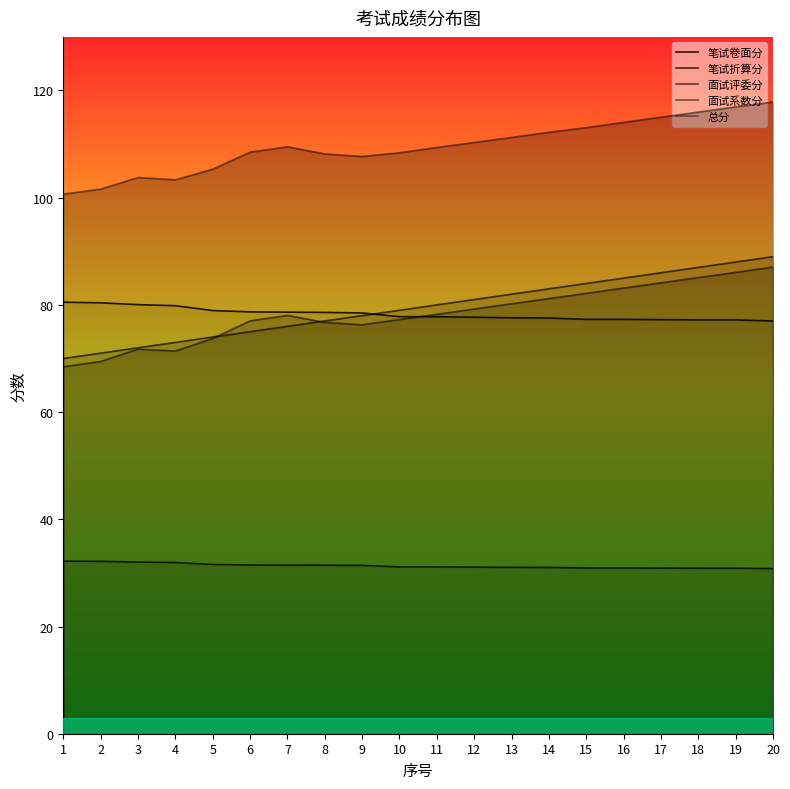

Reading left to right, transcribe all the data shown in this chart.

笔试卷面分: 1=80.5	2=80.4	3=80.0	4=79.8	5=79.0	6=78.7	7=78.7	8=78.6	9=78.5	10=77.8	11=77.8	12=77.7	13=77.6	14=77.5	15=77.3	16=77.3	17=77.2	18=77.2	19=77.2	20=77.0
笔试折算分: 1=32.2	2=32.2	3=32.0	4=31.9	5=31.6	6=31.5	7=31.5	8=31.4	9=31.4	10=31.1	11=31.1	12=31.1	13=31.0	14=31.0	15=30.9	16=30.9	17=30.9	18=30.9	19=30.9	20=30.8
面试评委分: 1=70.0	2=71.0	3=72.0	4=73.0	5=74.0	6=75.0	7=76.0	8=77.0	9=78.0	10=79.0	11=80.0	12=81.0	13=82.0	14=83.0	15=84.0	16=85.0	17=86.0	18=87.0	19=88.0	20=89.0
面试系数分: 1=68.5	2=69.5	3=71.8	4=71.4	5=73.7	6=77.0	7=78.0	8=76.7	9=76.3	10=77.3	11=78.2	12=79.2	13=80.2	14=81.2	15=82.2	16=83.1	17=84.1	18=85.1	19=86.1	20=87.0
总分: 1=100.7	2=101.6	3=103.8	4=103.3	5=105.3	6=108.5	7=109.5	8=108.2	9=107.7	10=108.4	11=109.4	12=110.3	13=111.2	14=112.2	15=113.1	16=114.1	17=115.0	18=116.0	19=117.0	20=117.8